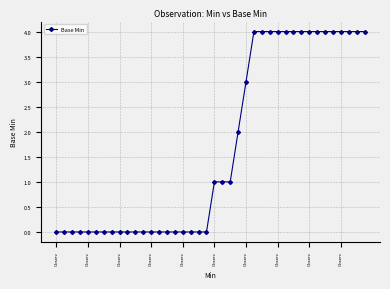

What is the average value?

2